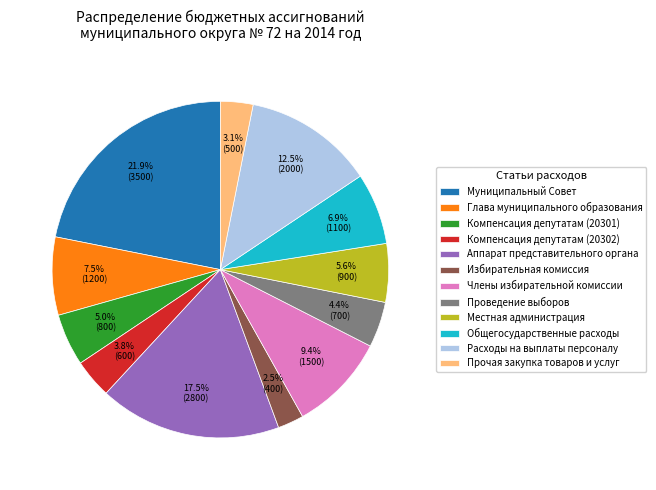

What is the ratio of the value at Общегосударственные расходы to the value at Муниципальный Совет?

0.3